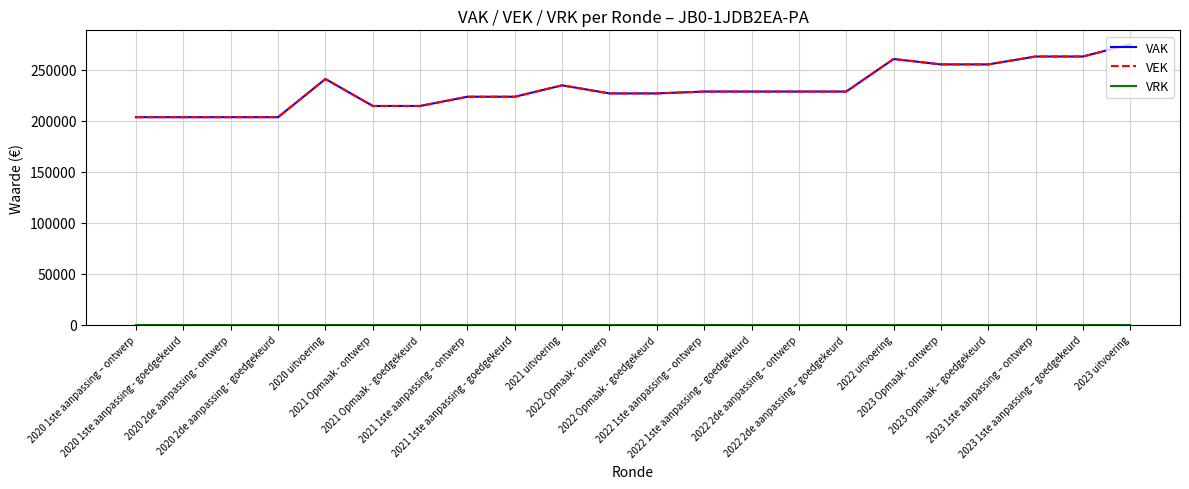

What is the spread (max minus min) of values at 2023 1ste aanpassing – ontwerp?

262788